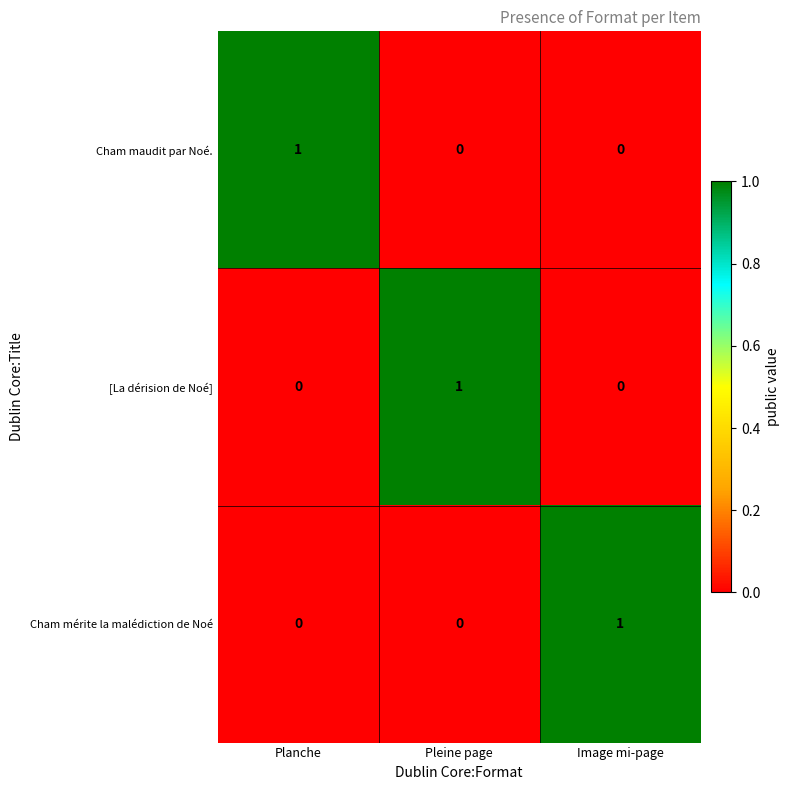

The value of Cham maudit par Noé. at Pleine page is 0. True or false?

True